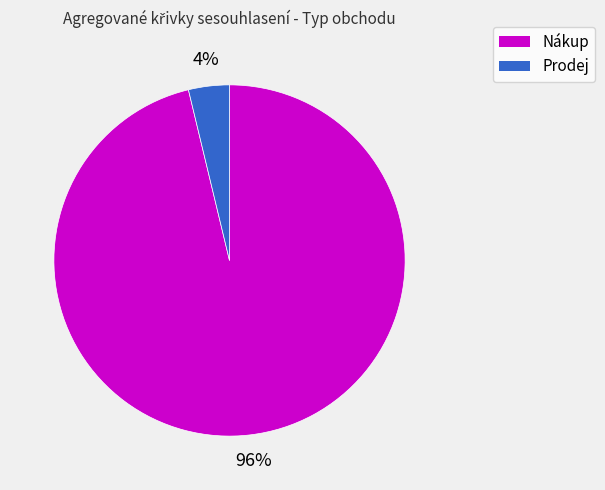

Which slice is the largest?

Nákup